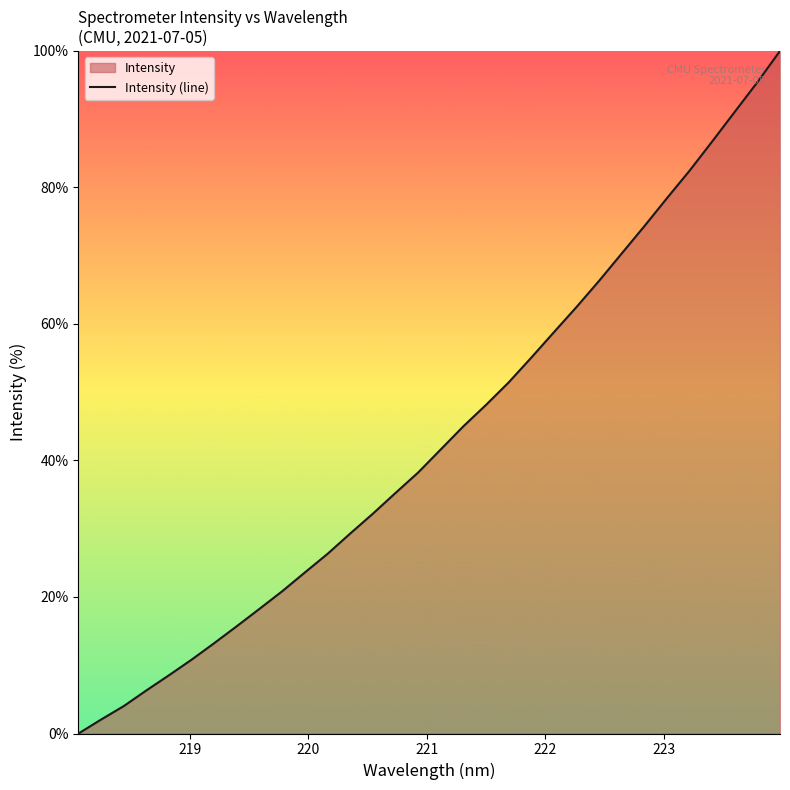

What is the greatest value displayed?

100.0